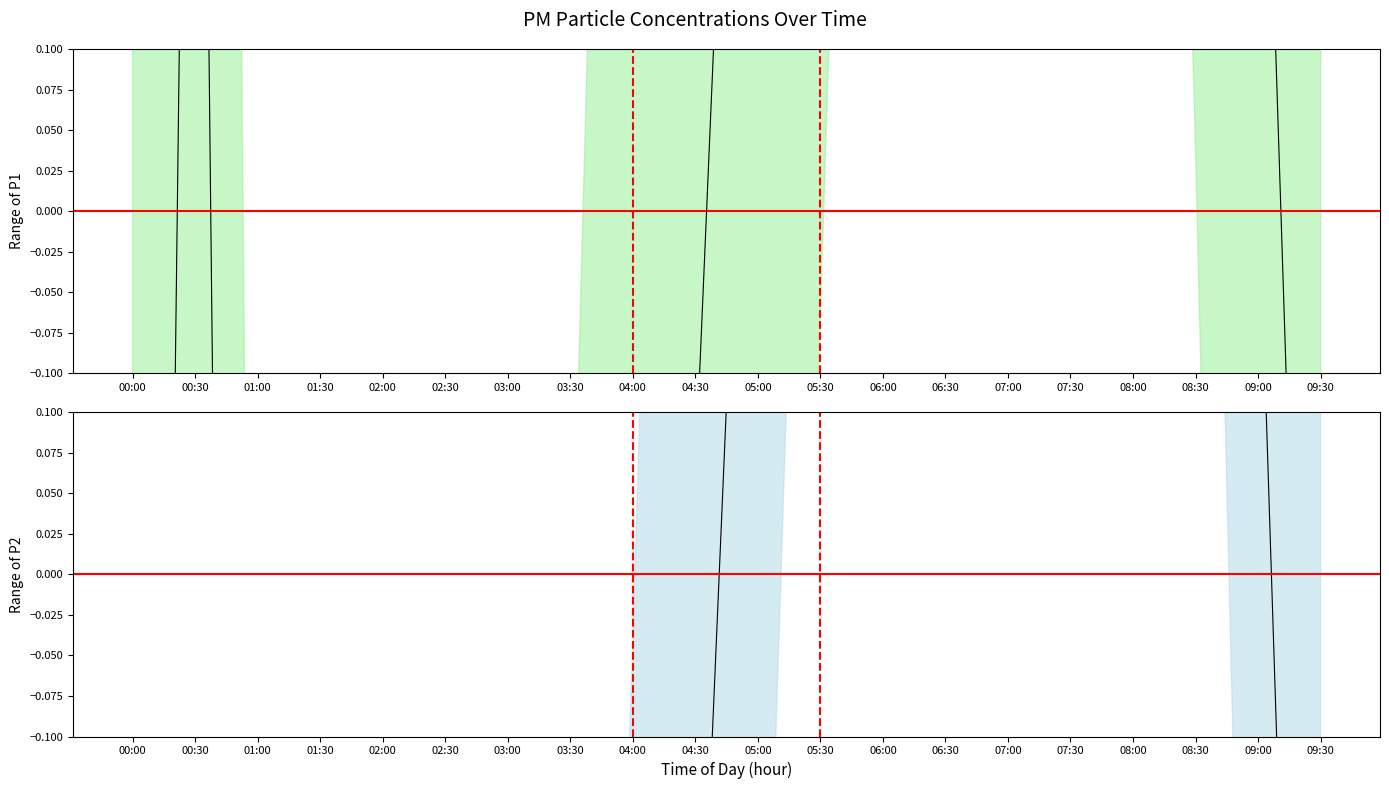

What is the difference between the highest and lowest values at 08:30?

2.0